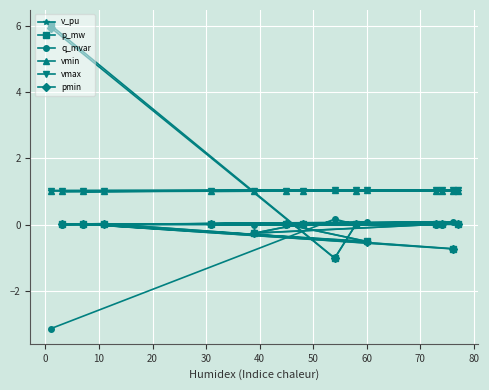

Which series has the widest spread of values?

p_mw